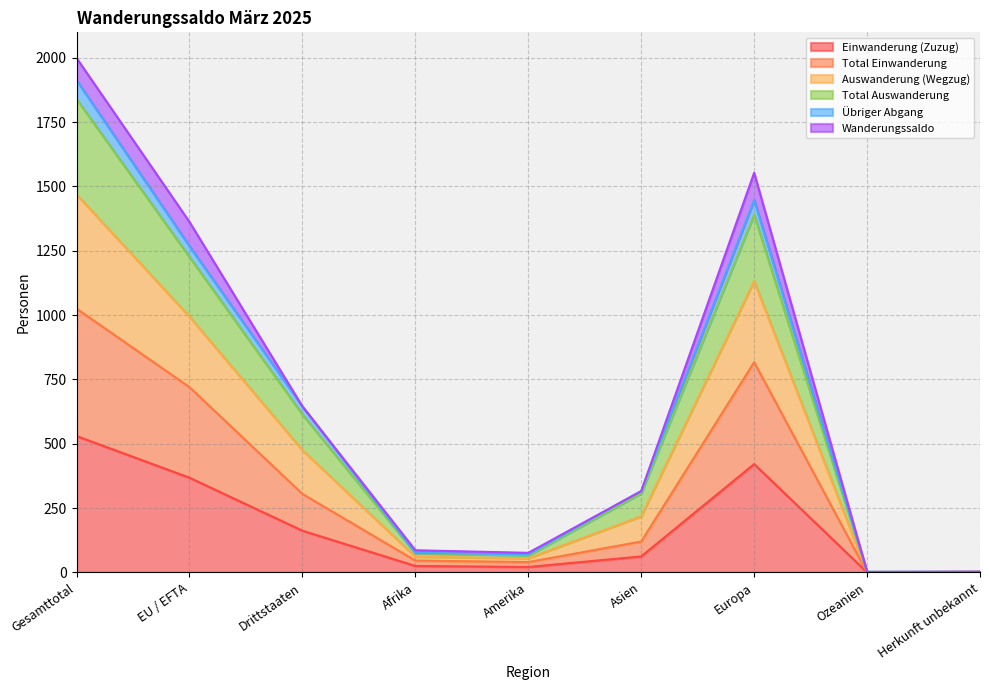

What is the approximate value of Total Auswanderung at Afrika, to the nearest 10?

70